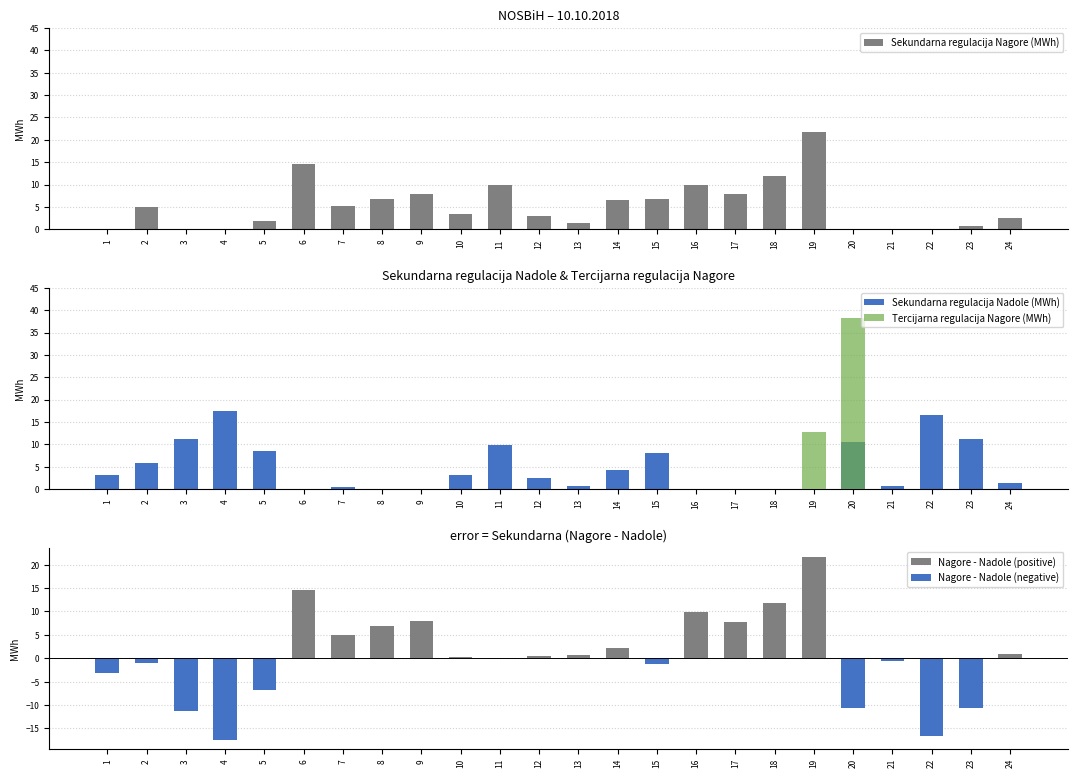

True or false: Sekundarna regulacija Nadole (MWh) has a value of 1.0 at 10.

False